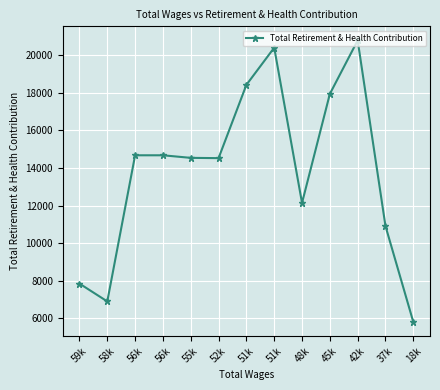

Does the chart have visible grid lines?

Yes